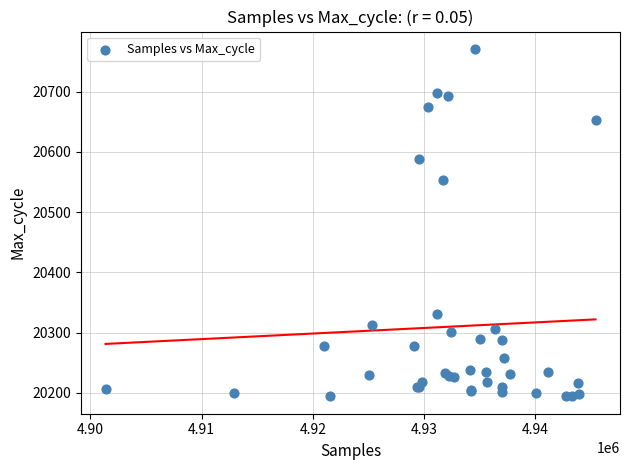

What Y value in the scatter plot is closest to 20482?

20553